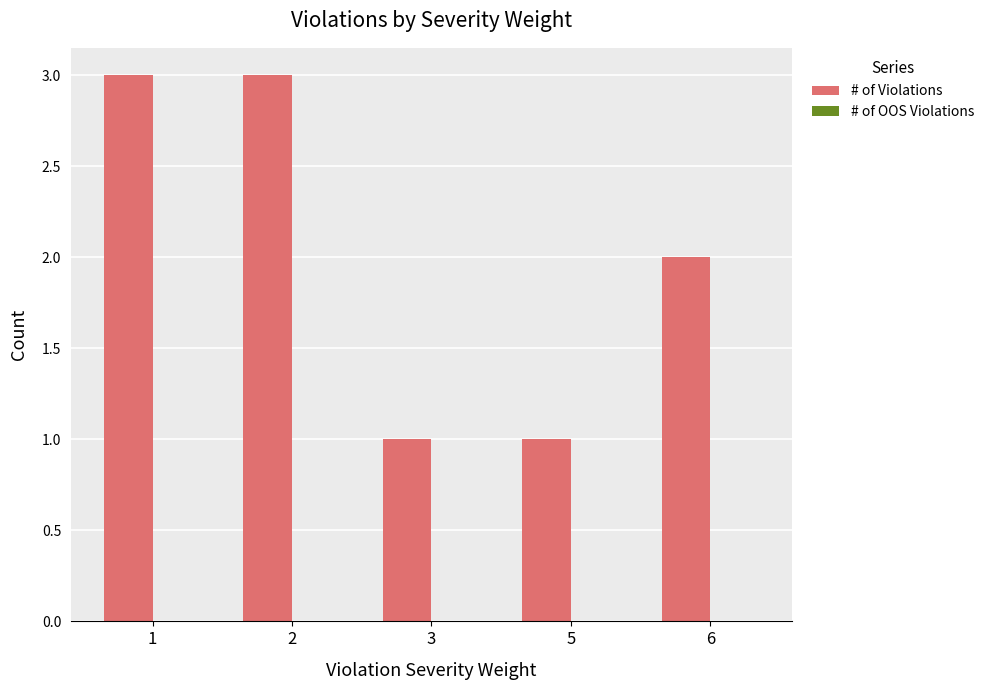

Which has a higher value, 6 or 5?

6